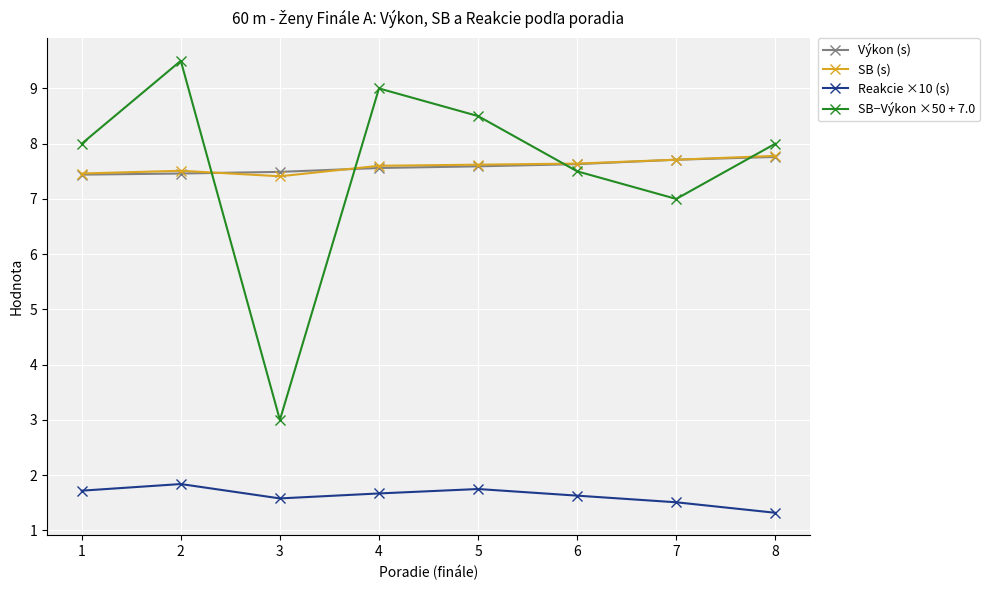

The SB (s) series shows 7.5 at 2. True or false?

True